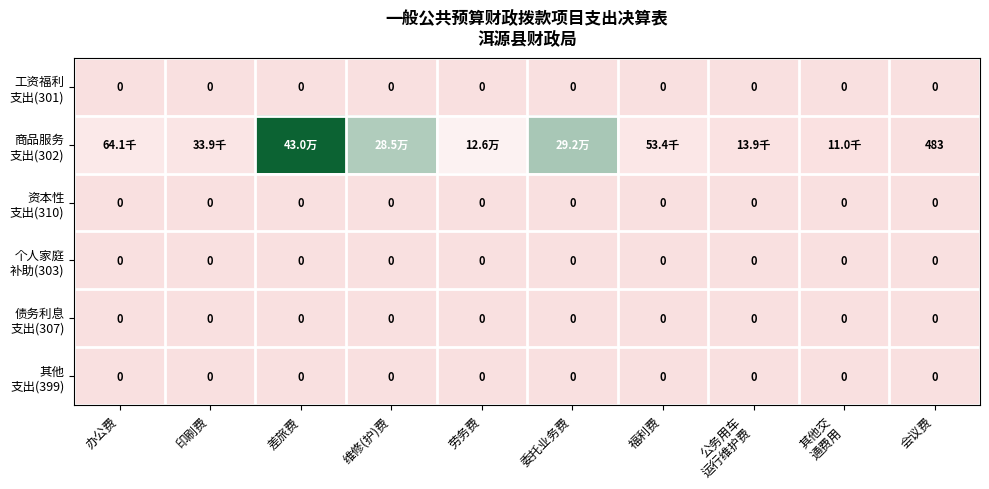

At 其他交 通费用, list the series in order from largest to smallest.

商品服务 支出(302), 工资福利 支出(301), 资本性 支出(310), 个人家庭 补助(303), 债务利息 支出(307), 其他 支出(399)